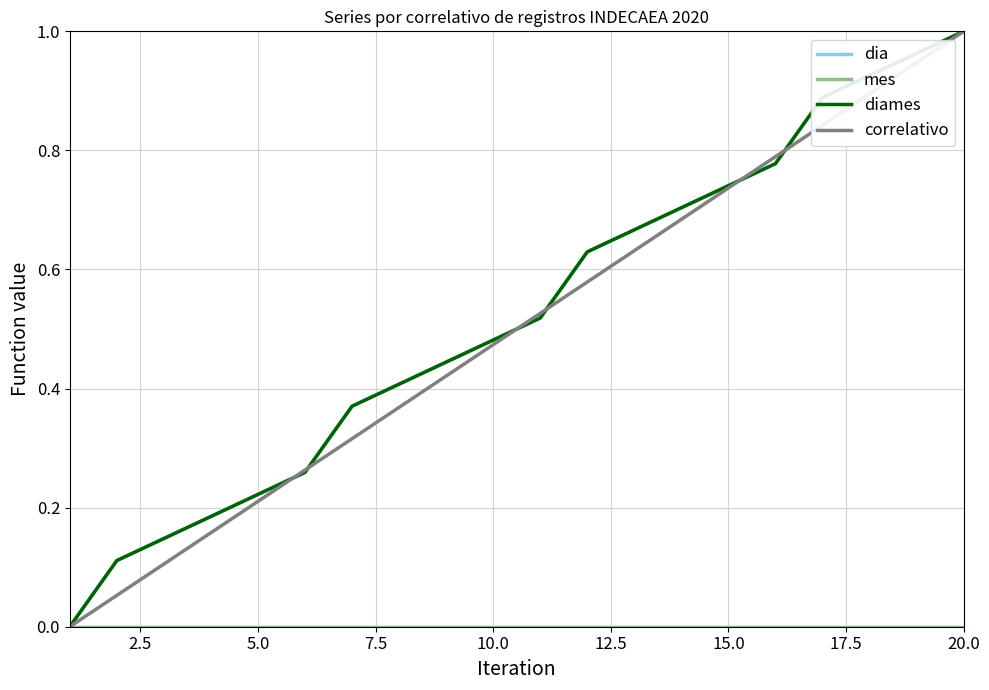

Which series has the largest total across all categories?

dia